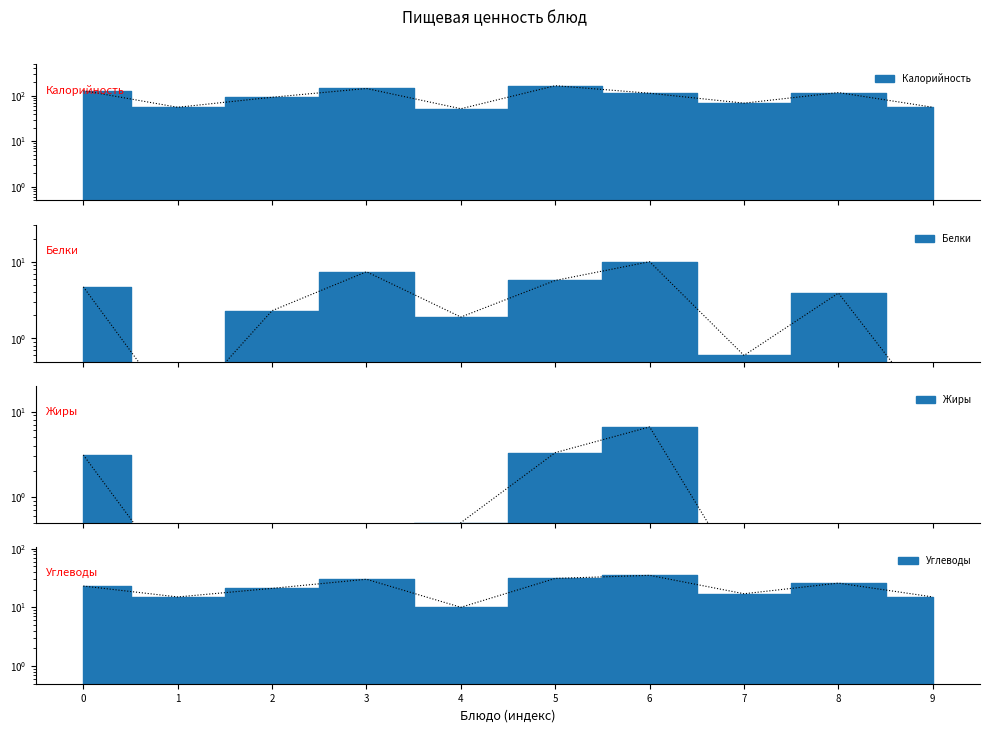

What is the value of the Углеводы point at the 9th from the left?

25.8